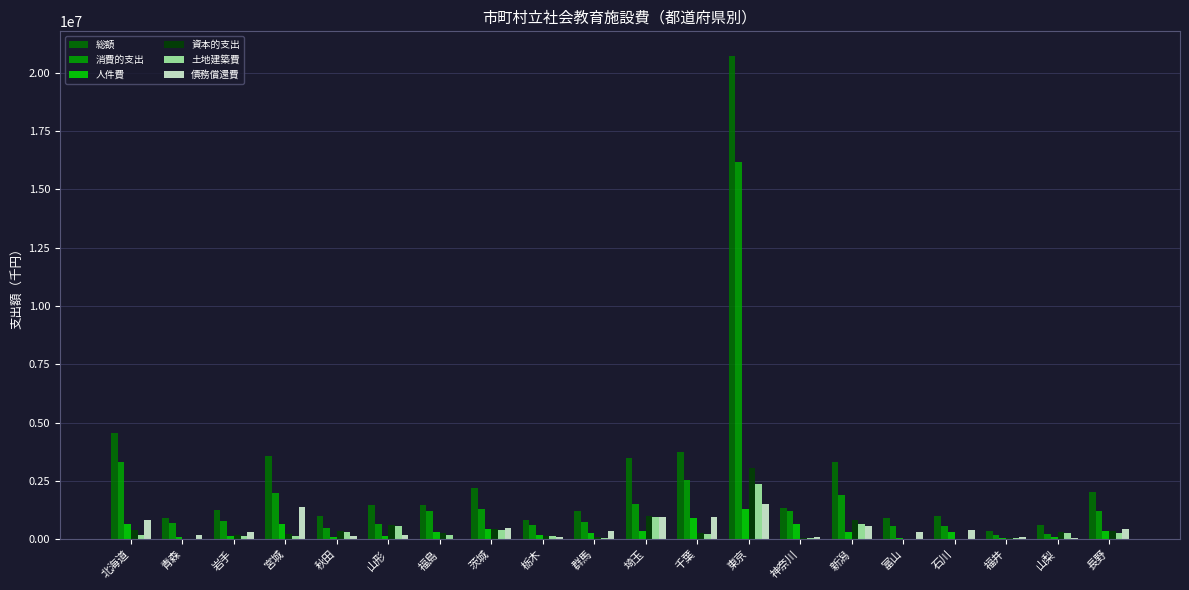

What is the approximate value of 資本的支出 at 東京, to the nearest 100?

3060400